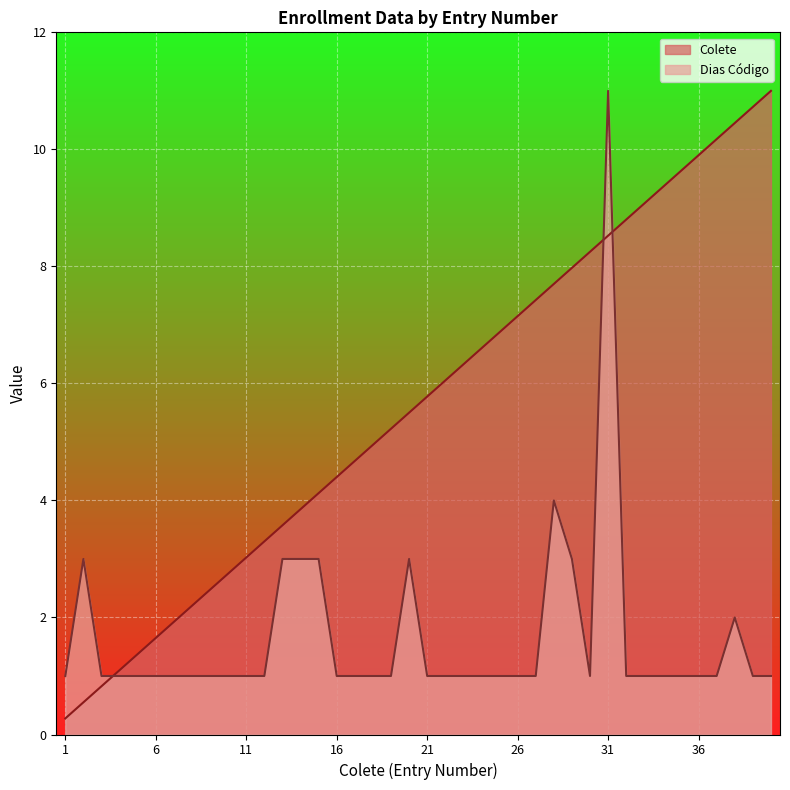

How many series are shown in this chart?

2